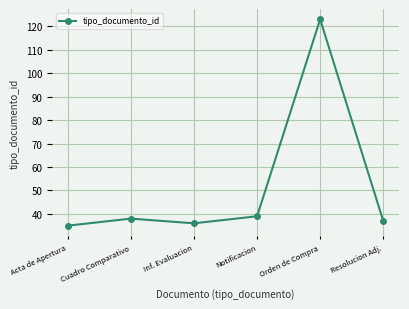

What is the difference between the second highest and second lowest values?

3